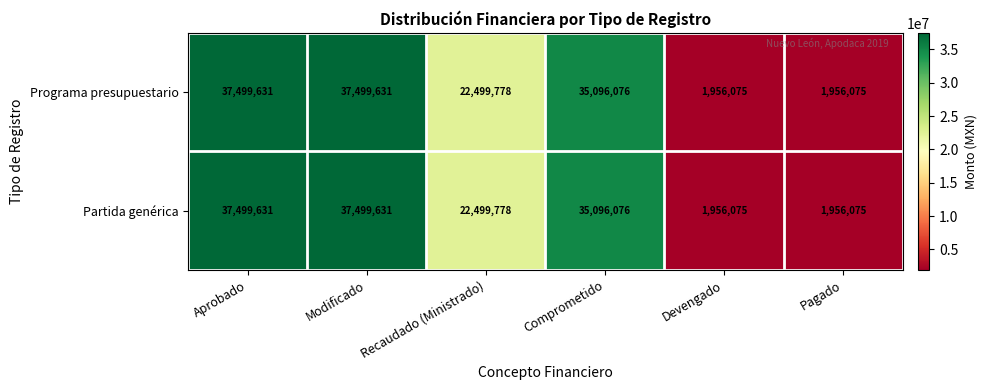

How many data points does each series have?

6